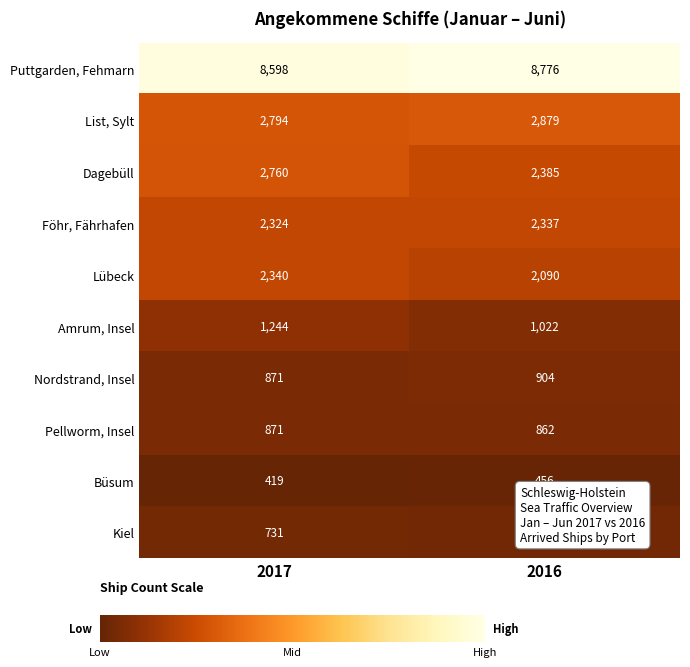

Which series has the largest range (max minus min)?

Dagebüll